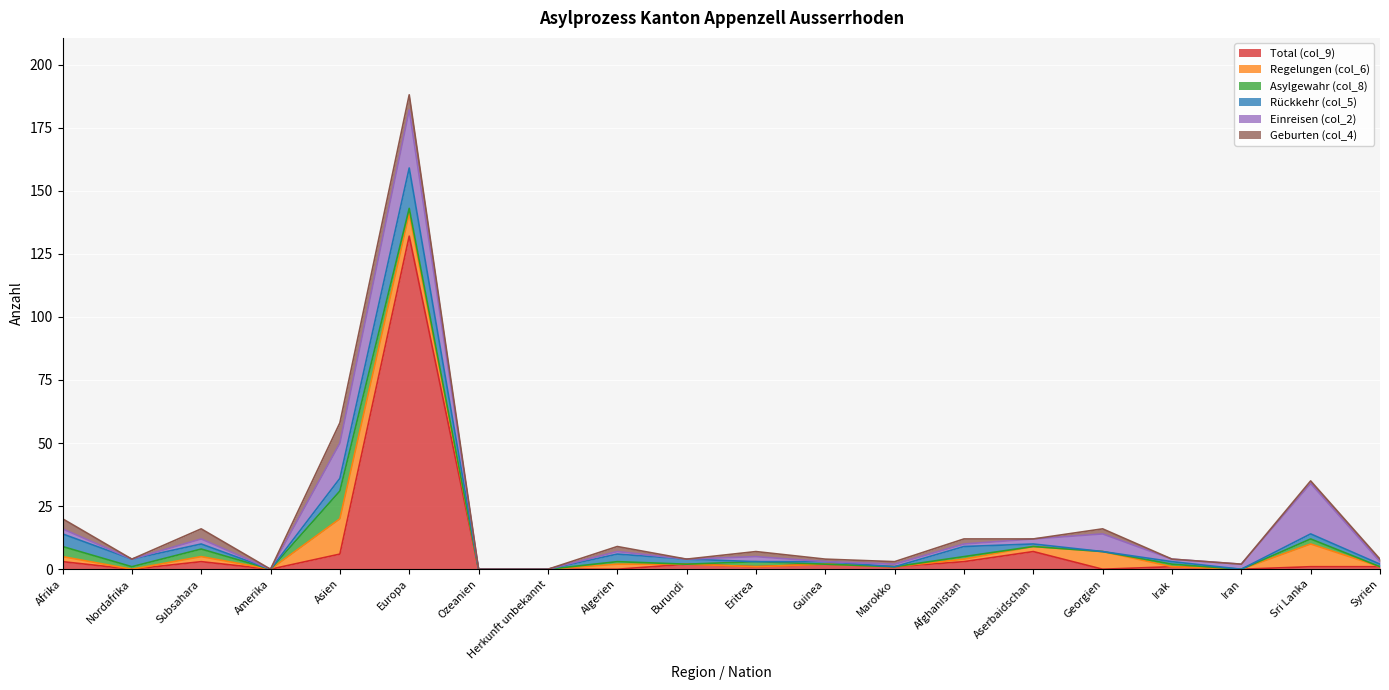

Which series has the largest range (max minus min)?

Total (col_9)